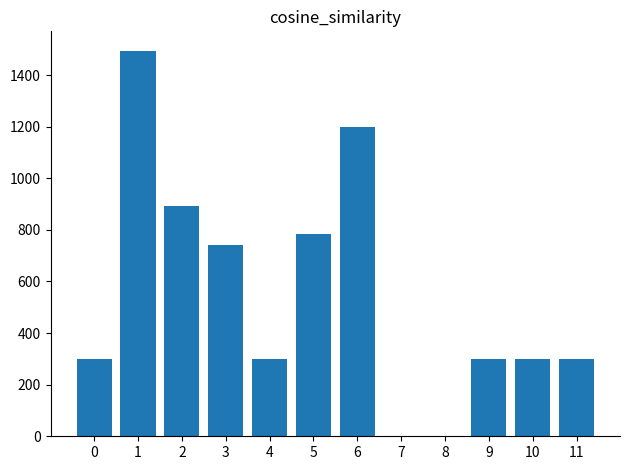

The value at 1 is 1494.9. True or false?

True